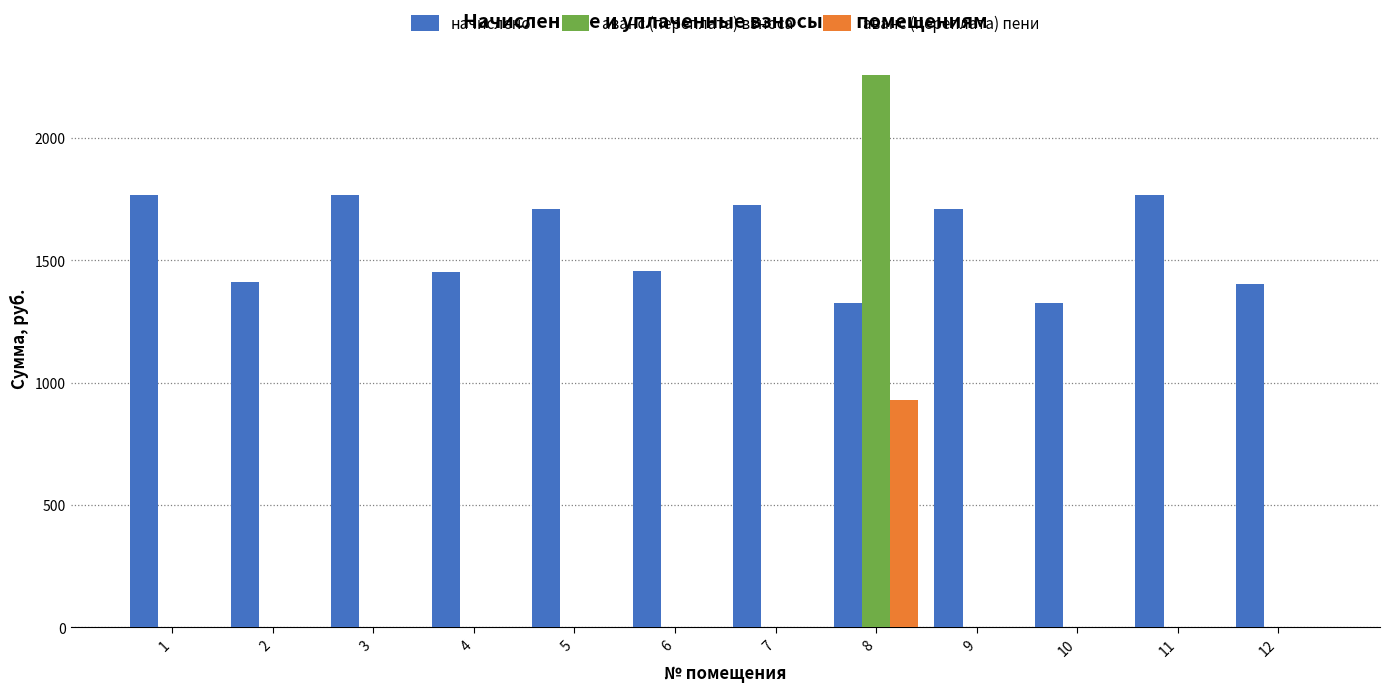

What is the sum of the аванс (переплата) пени values at 11 and 8?

929.6